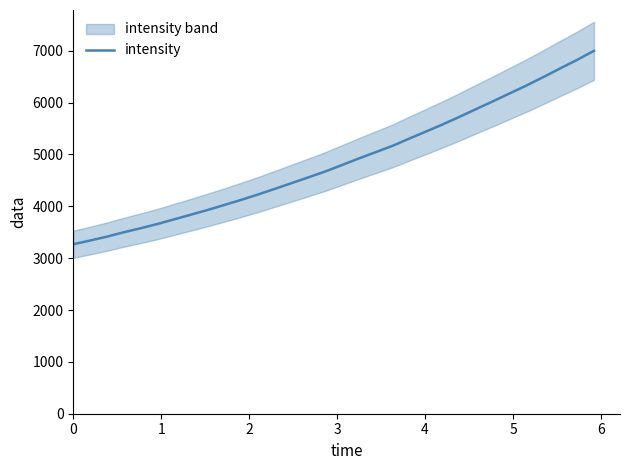

What is the highest value of the intensity series?

6998.6